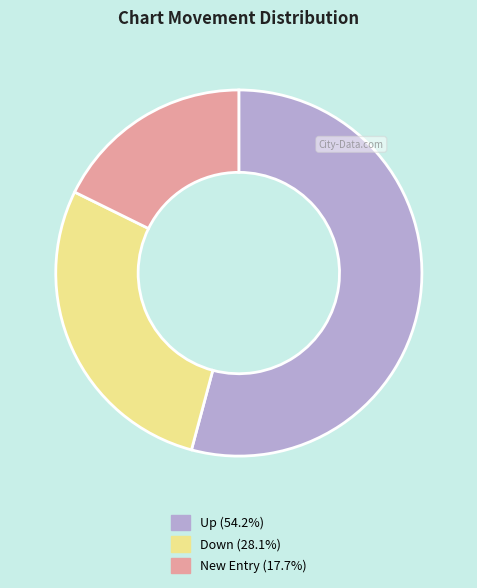

Does any single category account for the majority?

Yes